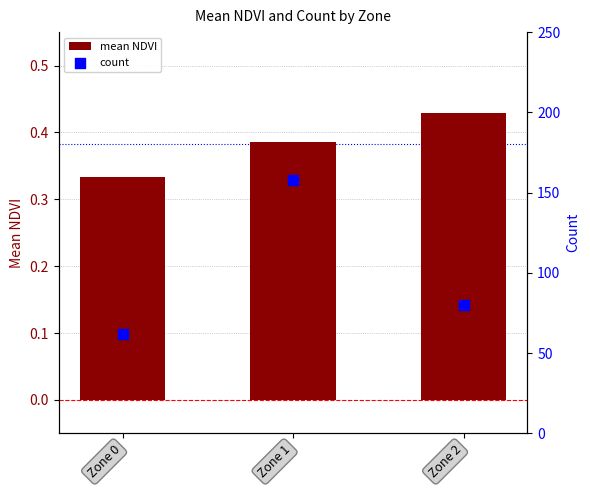

What are all the series names shown in the legend?

mean NDVI, count